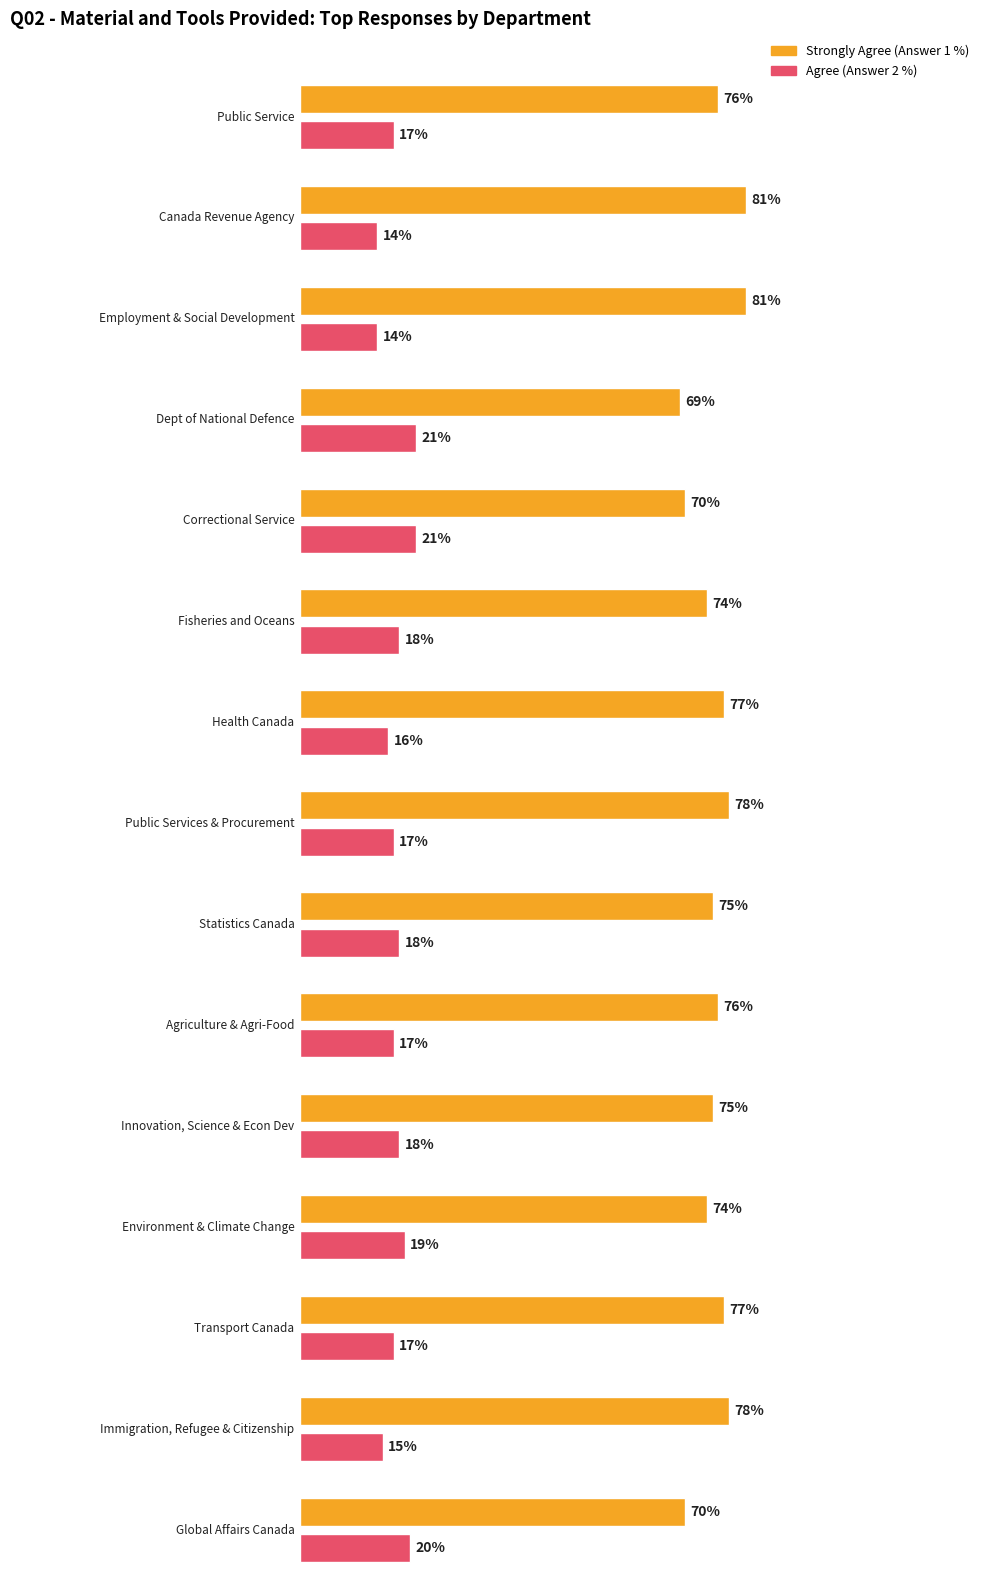

What is the approximate value of ANSWER1 / RÉPONSE1 at Immigration, Refugee and Citizenship Canada?

78